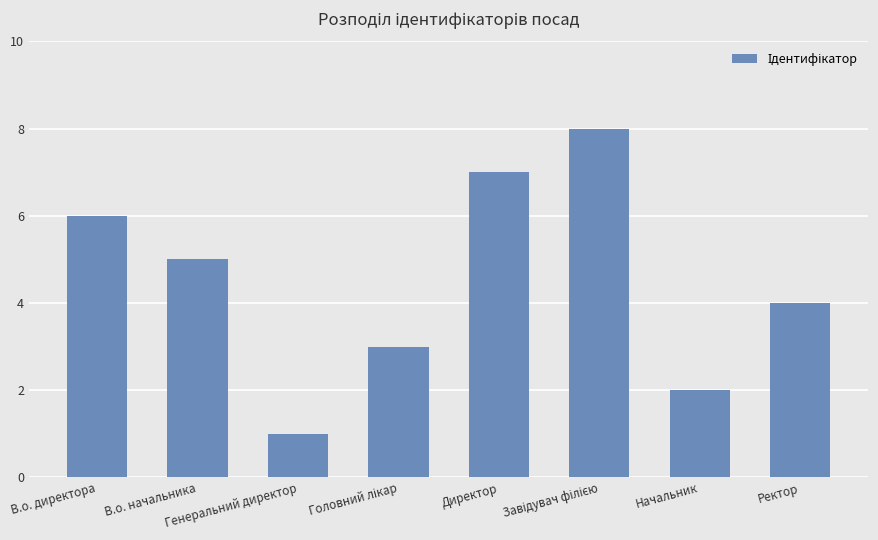

Is it true that the value at Директор is 4?

False